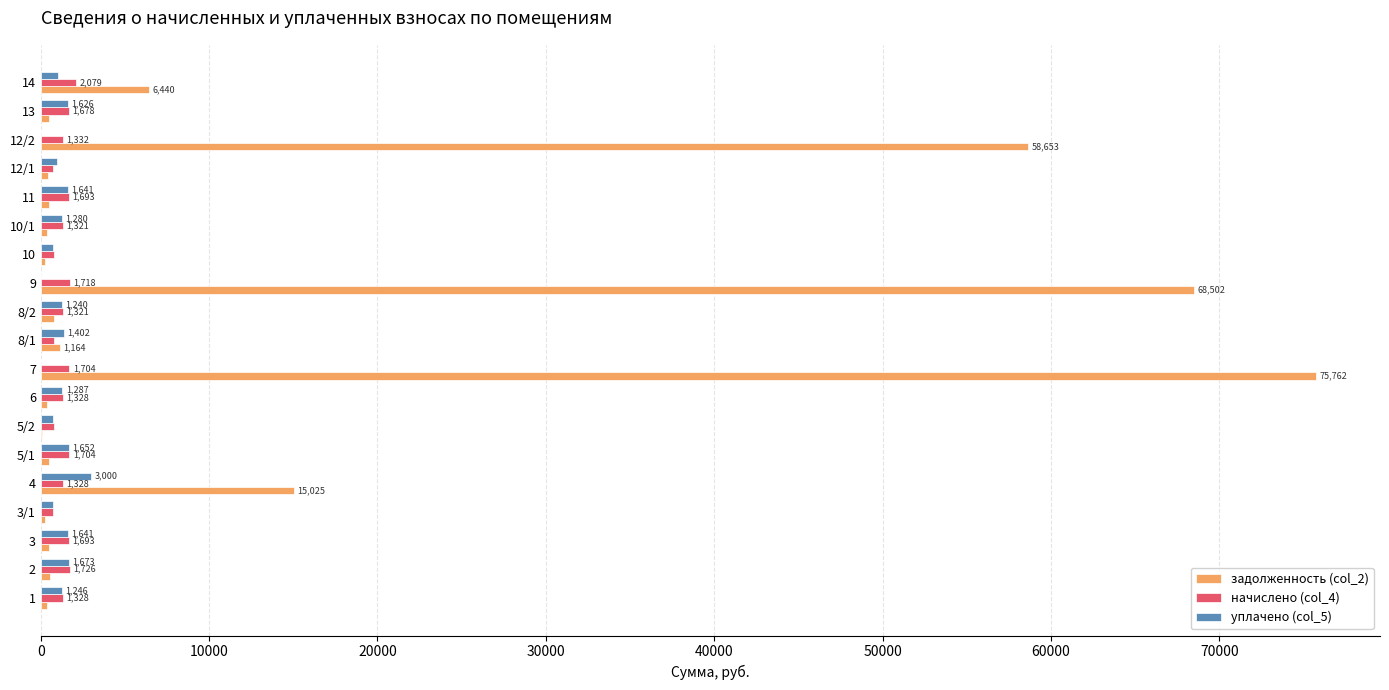

What are all the series names shown in the legend?

задолженность (col_2), начислено (col_4), уплачено (col_5)